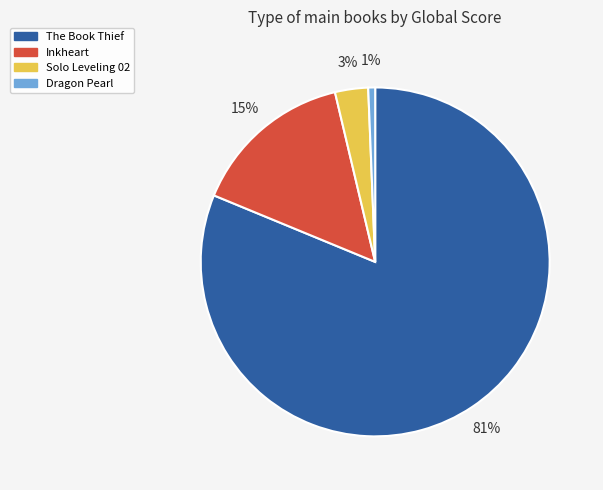

How many slices are in this pie chart?

4